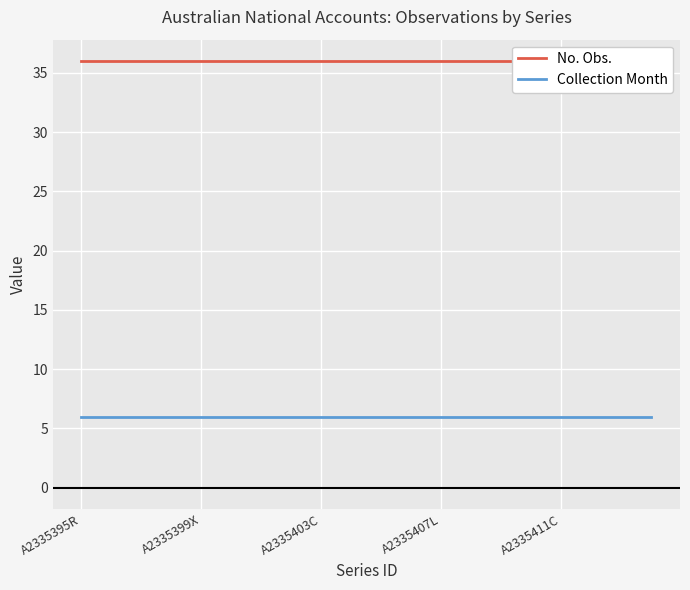

Is this an area chart (filled region under the line)?

No